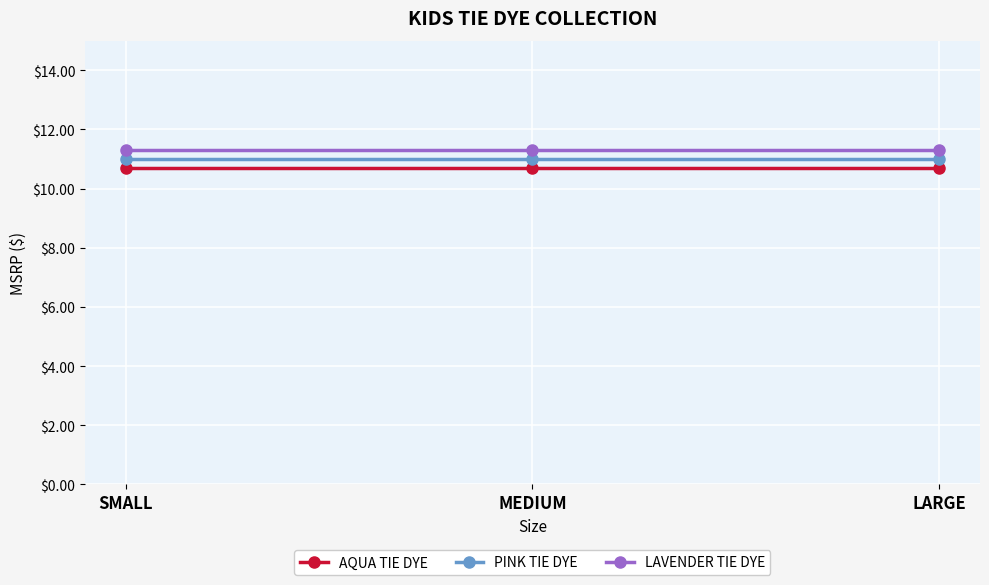

What is the highest value of the AQUA TIE DYE series?

10.7